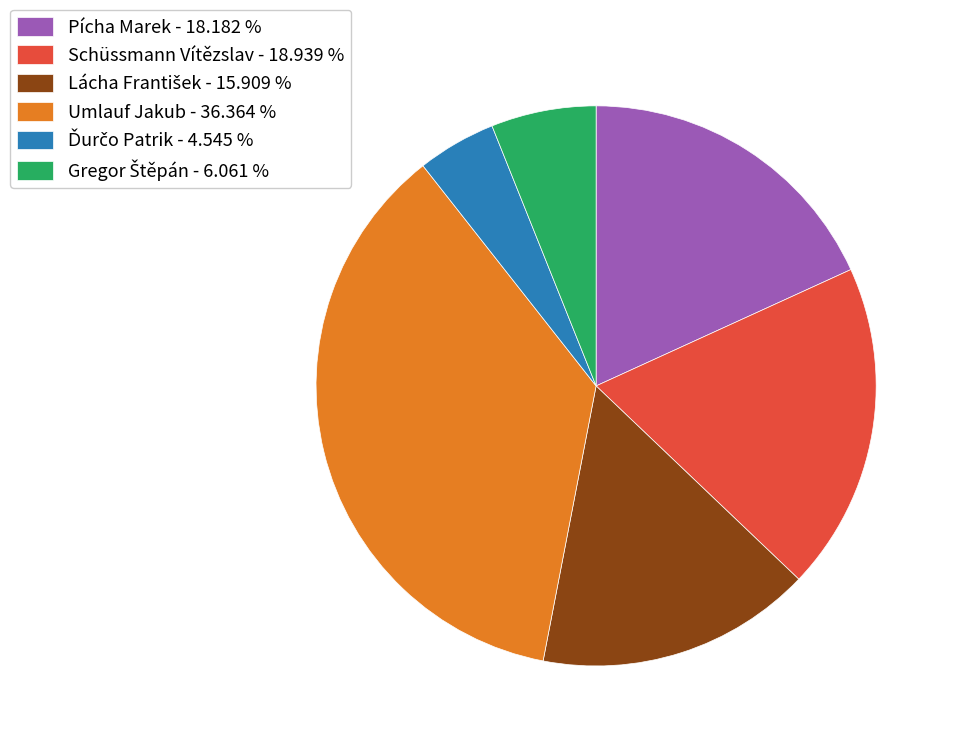

Is there any slice that represents more than half of the pie?

No